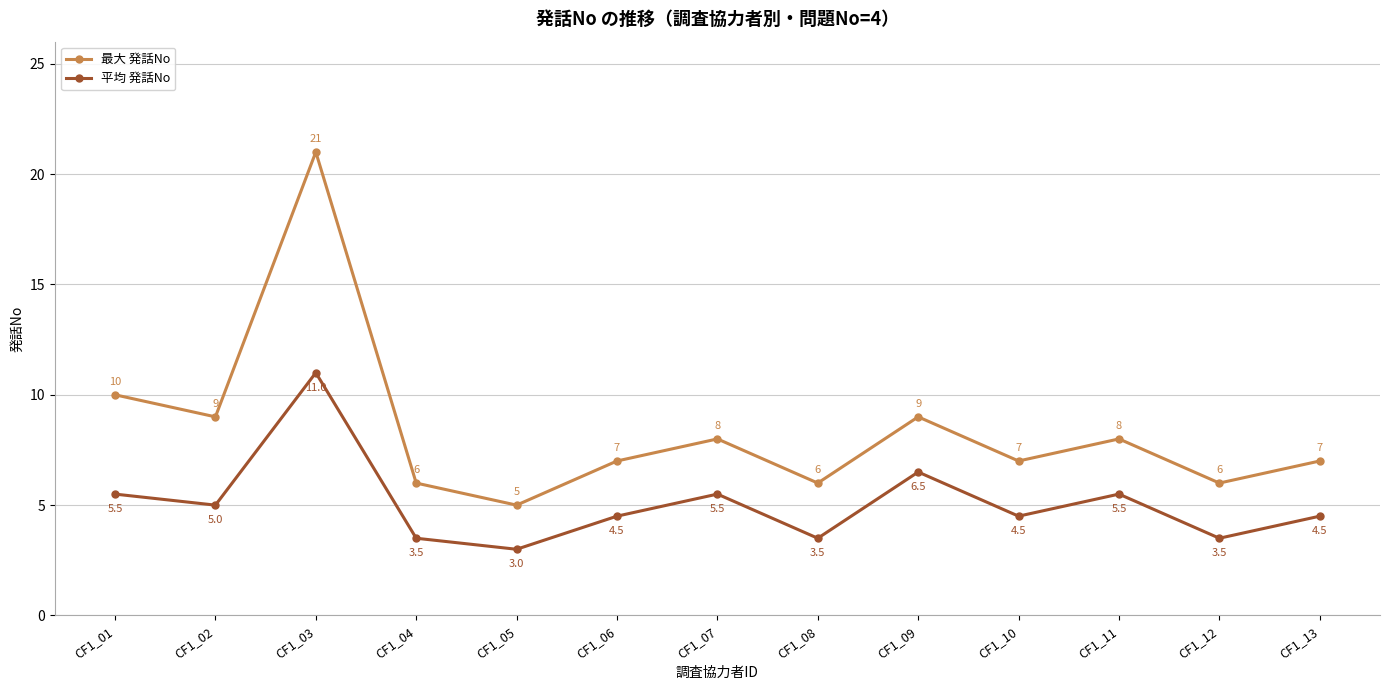

What is the sum of the 最大 発話No values at CF1_10 and CF1_08?

13.0